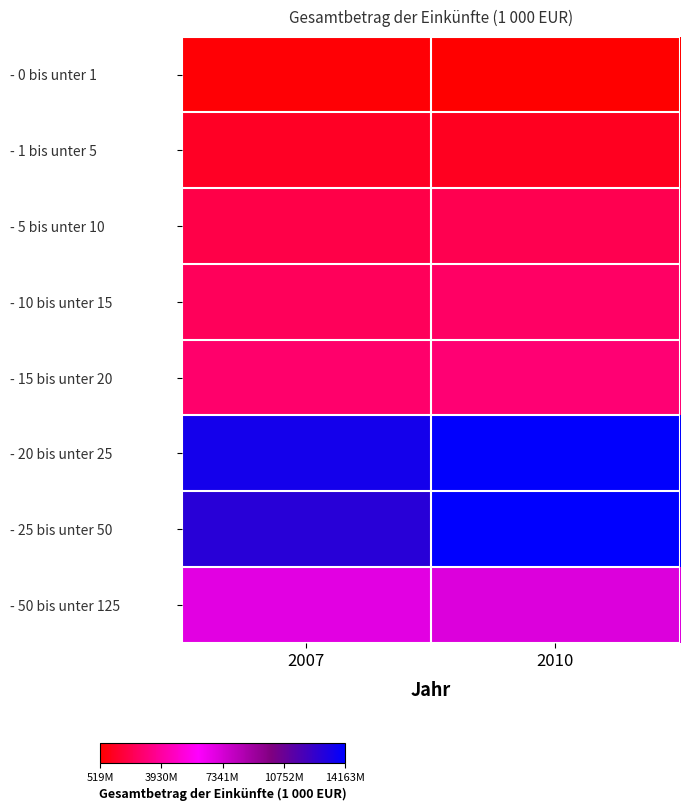

Between 2007 and 2010, which is larger?

2007